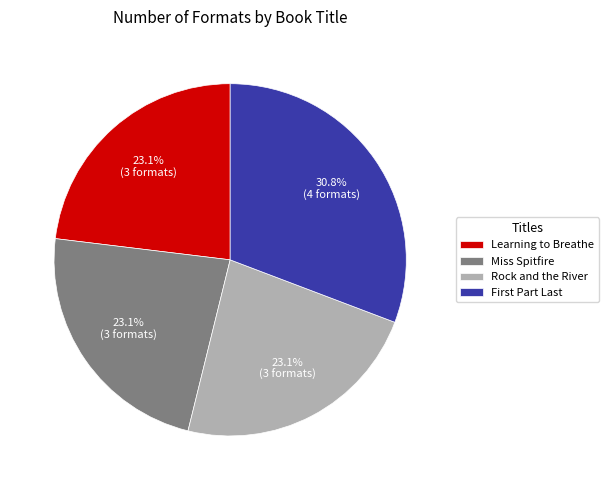

How many slices are in this pie chart?

4